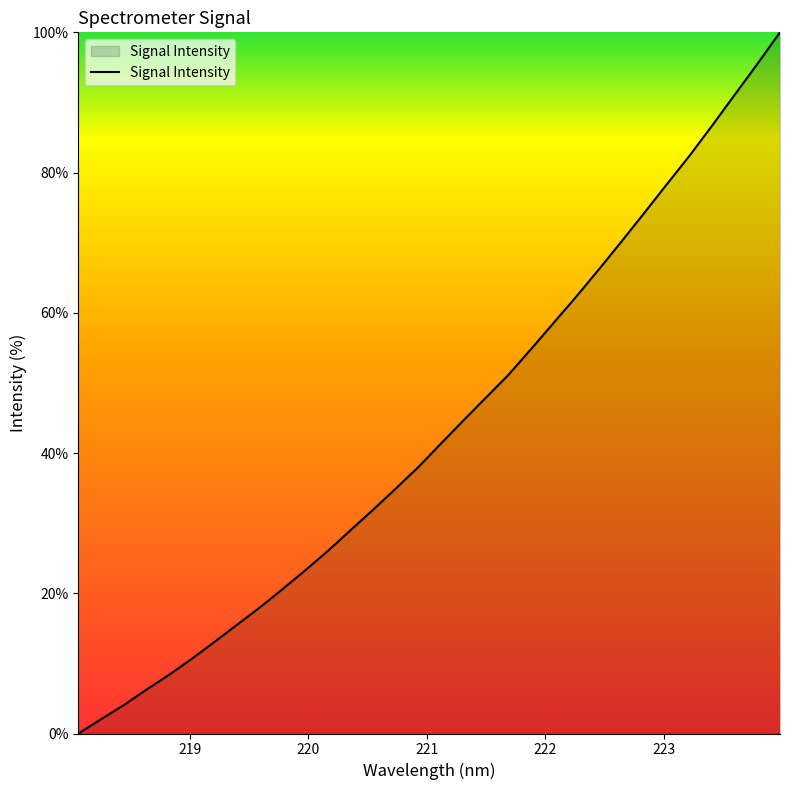

What is the maximum value shown in the chart?

100.0